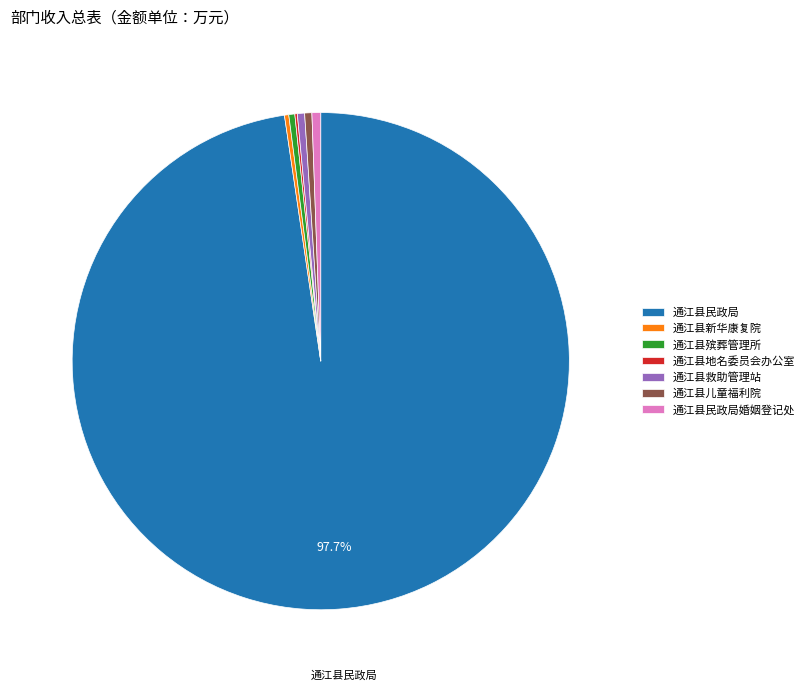

Is there a majority slice in this chart?

Yes